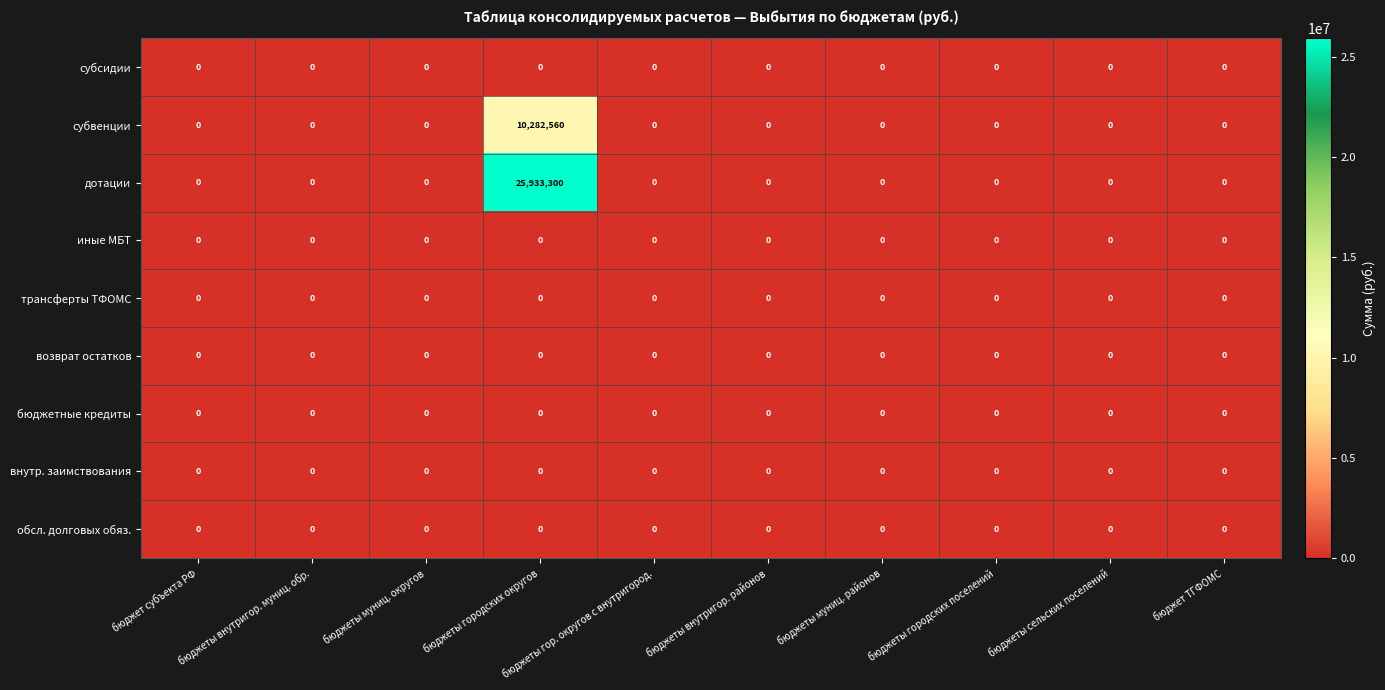

Which label corresponds to the largest value in the chart?

бюджеты городских округов